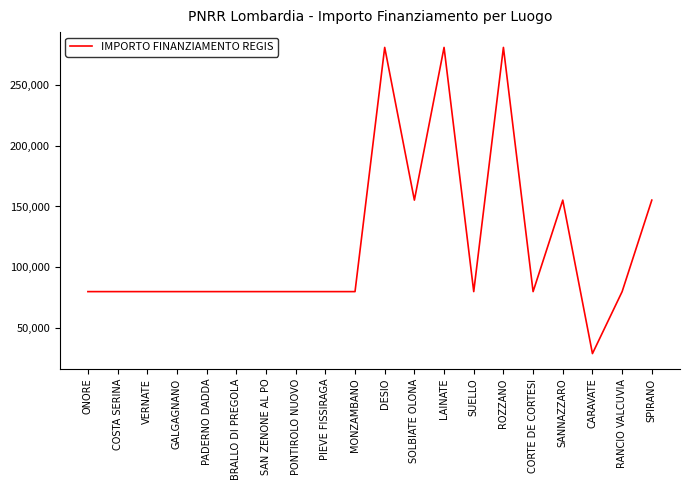

True or false: the data shows 79922 at VERNATE.

True